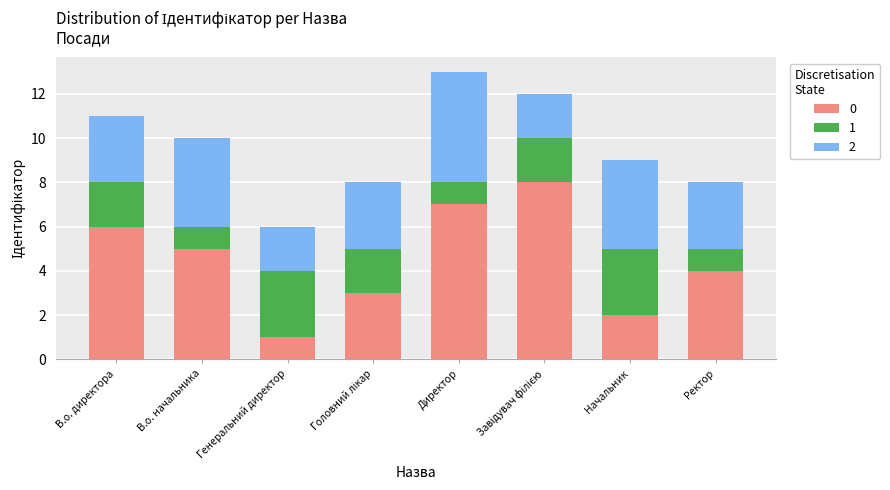

Are the bars horizontal?

No